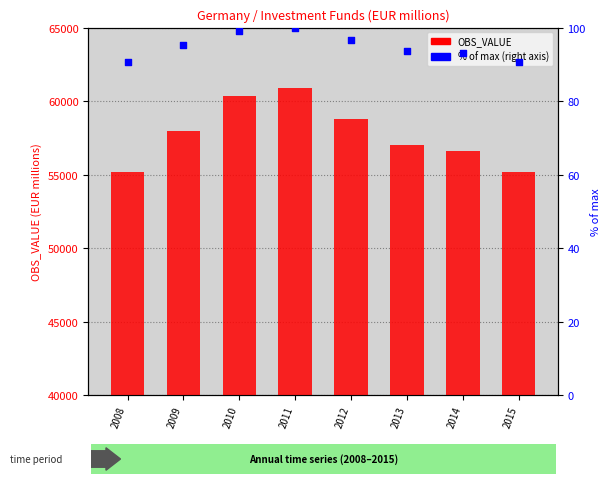

Which series has the largest total across all categories?

OBS_VALUE